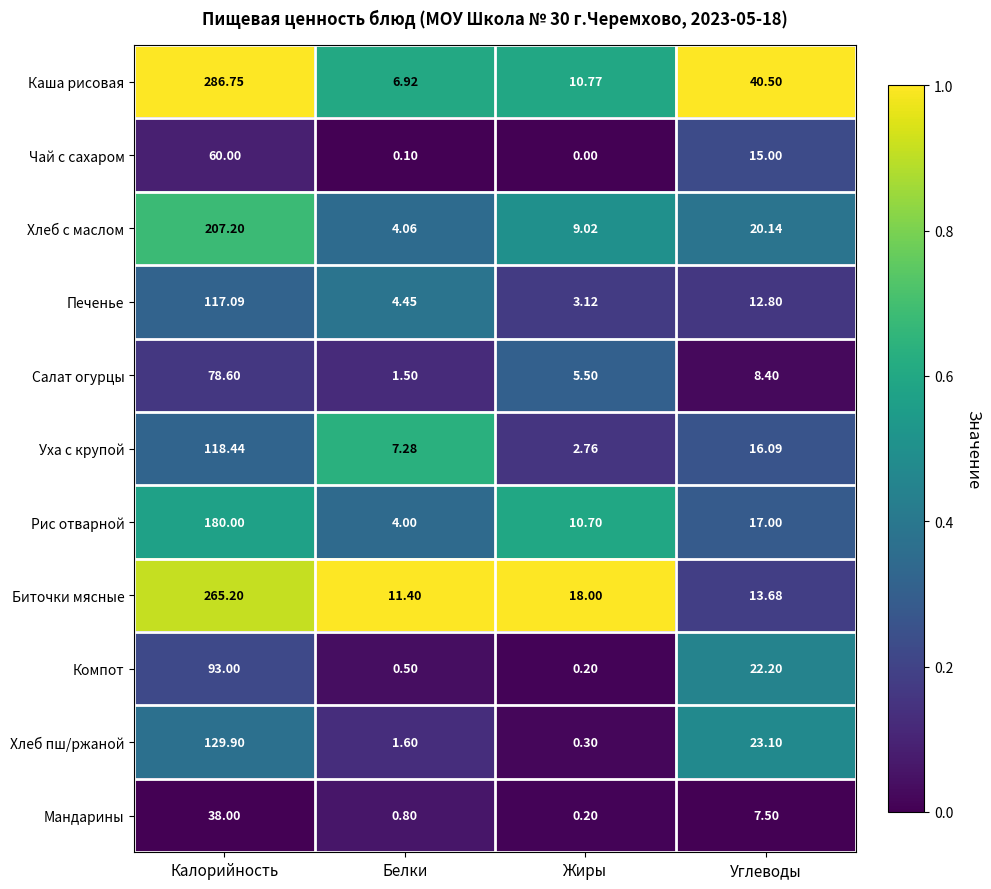

How many data points in Компот are above 22?

2